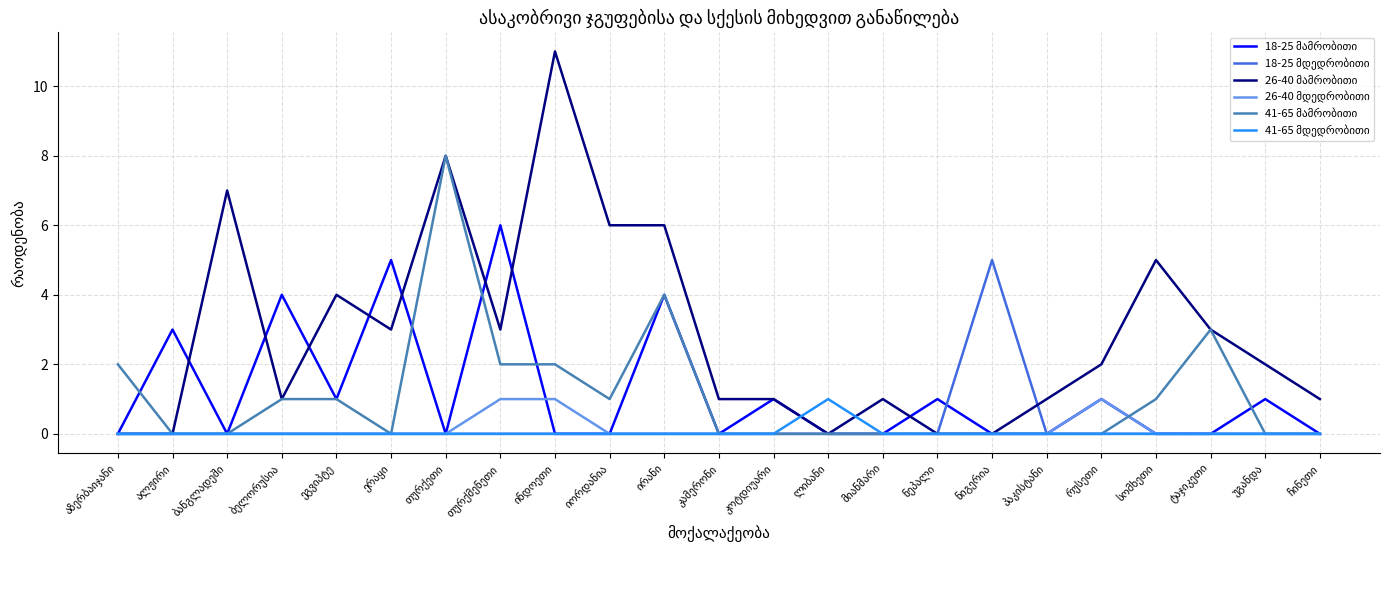

What is the greatest value displayed?

11